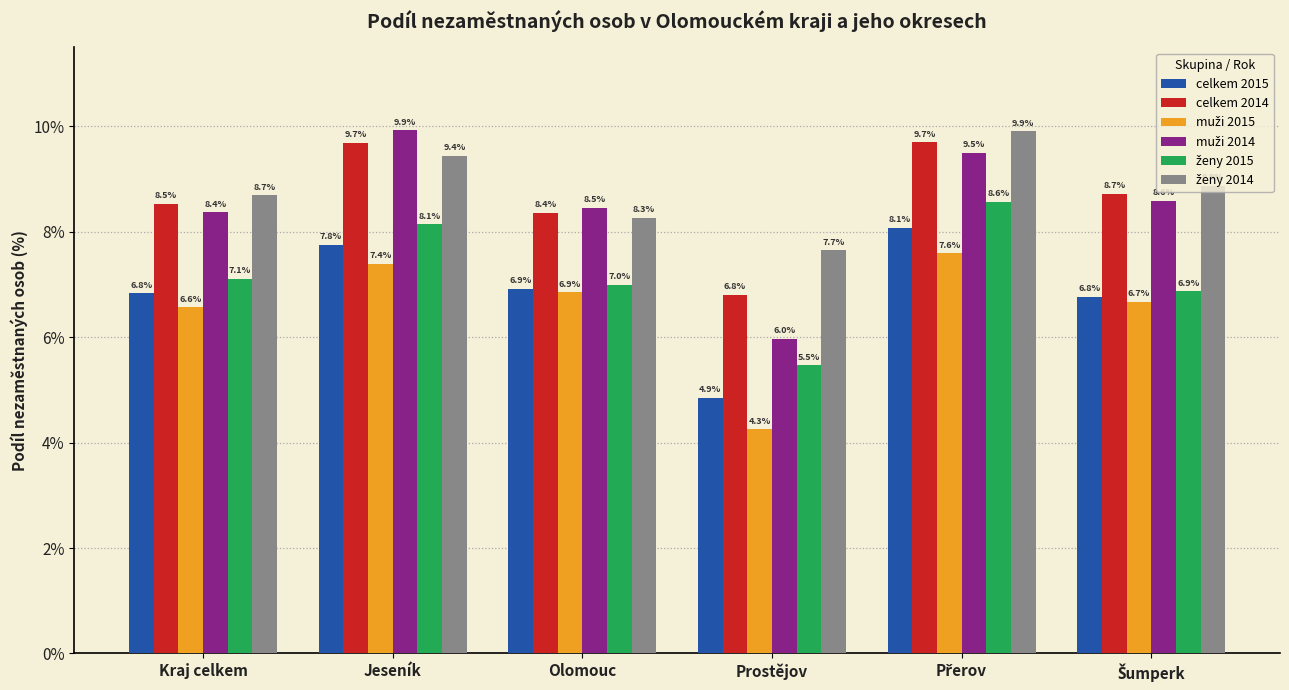

What is the spread (max minus min) of values at Olomouc?

1.6